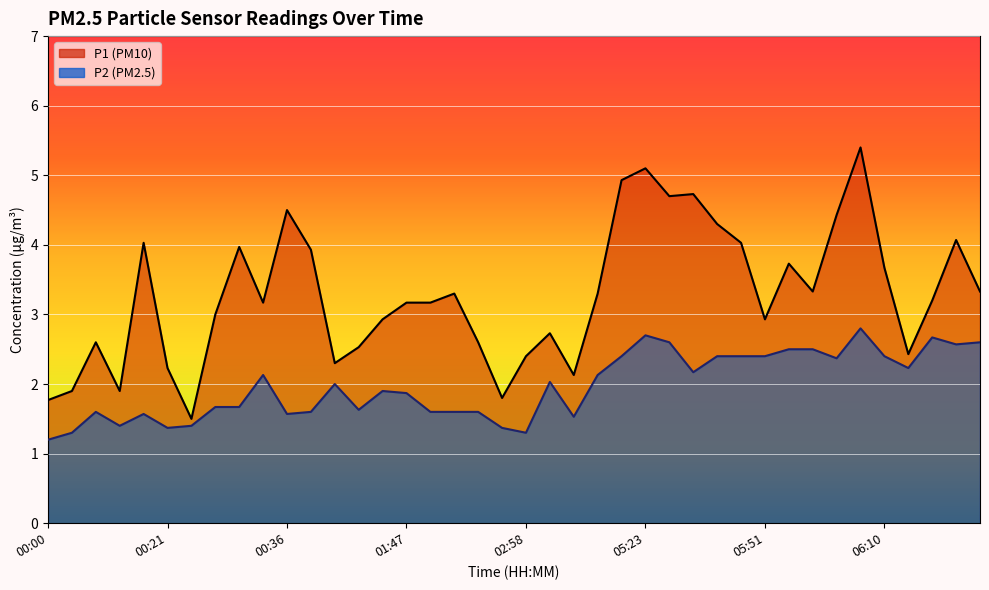

Rank the series by their average value, from lowest to highest.

P2, P1